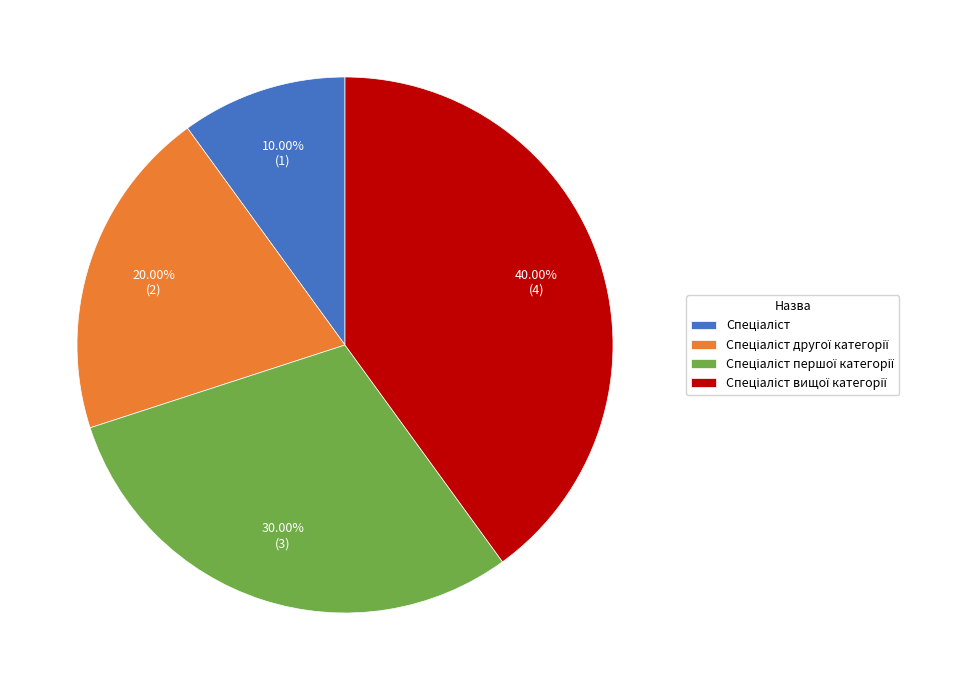

Is there a majority slice in this chart?

No